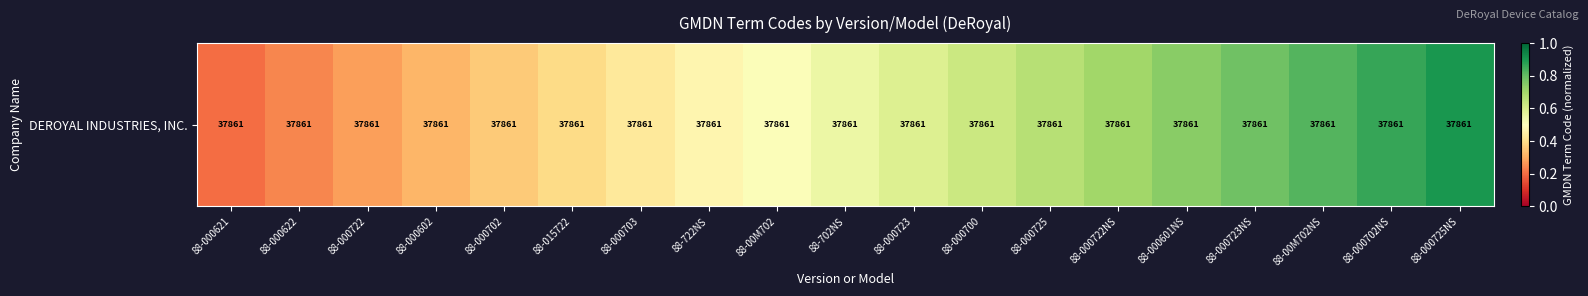

Rank the categories by value from lowest to highest.

88-000621, 88-000622, 88-000722, 88-000602, 88-000702, 88-015722, 88-000703, 88-722NS, 88-00M702, 88-702NS, 88-000723, 88-000700, 88-000725, 88-000722NS, 88-000601NS, 88-000723NS, 88-00M702NS, 88-000702NS, 88-000725NS